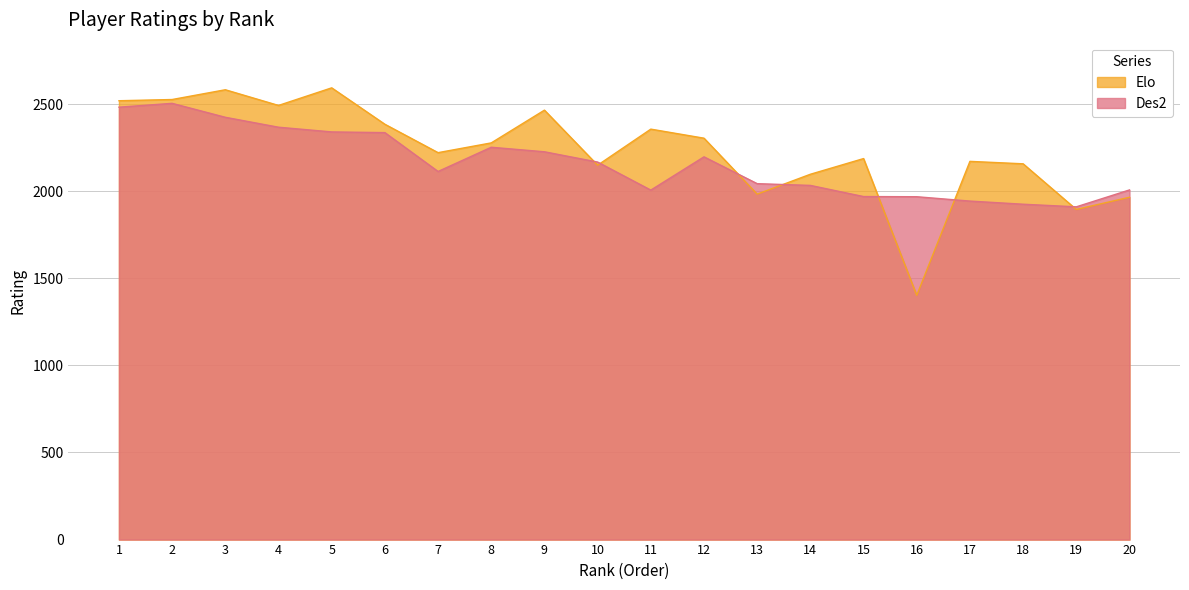

At which category does Elo reach its first local peak?

3